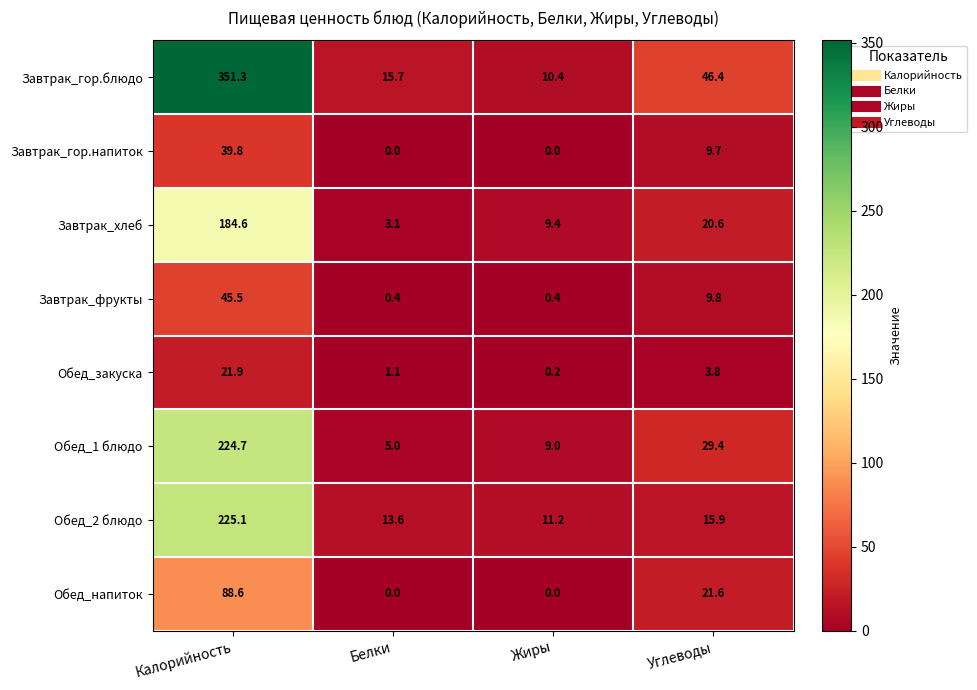

Which category has the highest value across all series?

Калорийность